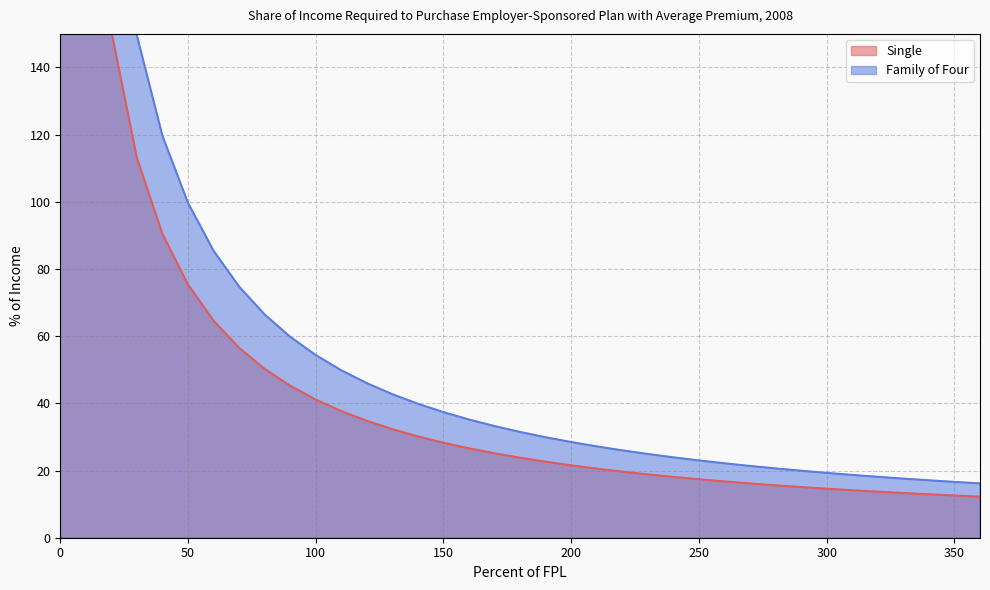

At how many categories does at least one series exceed 159?

3